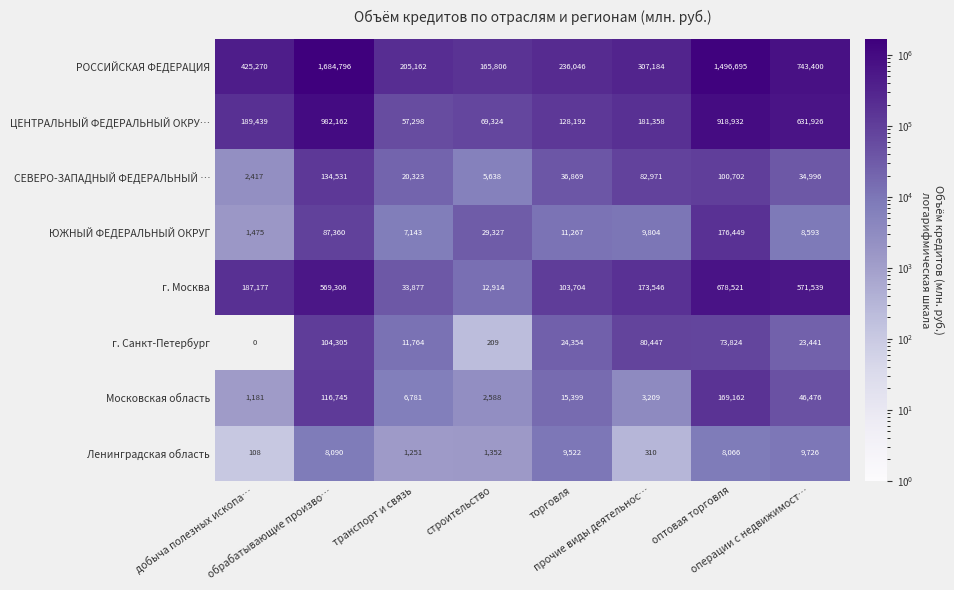

At прочие виды деятельнос…, list the series in order from largest to smallest.

РОССИЙСКАЯ ФЕДЕРАЦИЯ, ЦЕНТРАЛЬНЫЙ ФЕДЕРАЛЬНЫЙ ОКРУ…, г. Москва, СЕВЕРО-ЗАПАДНЫЙ ФЕДЕРАЛЬНЫЙ …, г. Санкт-Петербург, ЮЖНЫЙ ФЕДЕРАЛЬНЫЙ ОКРУГ, Московская область, Ленинградская область